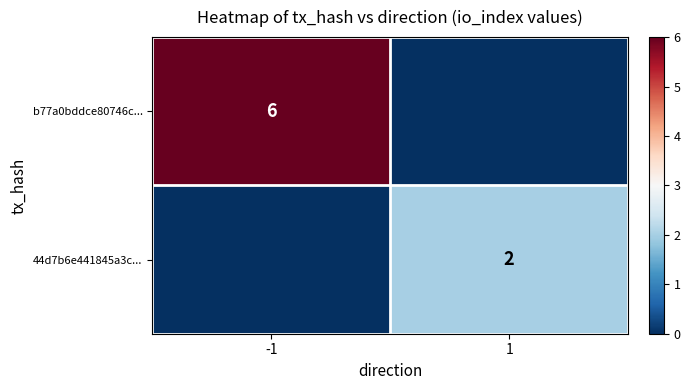

True or false: b77a0bddce80746c... has a value of 6 at -1.

True